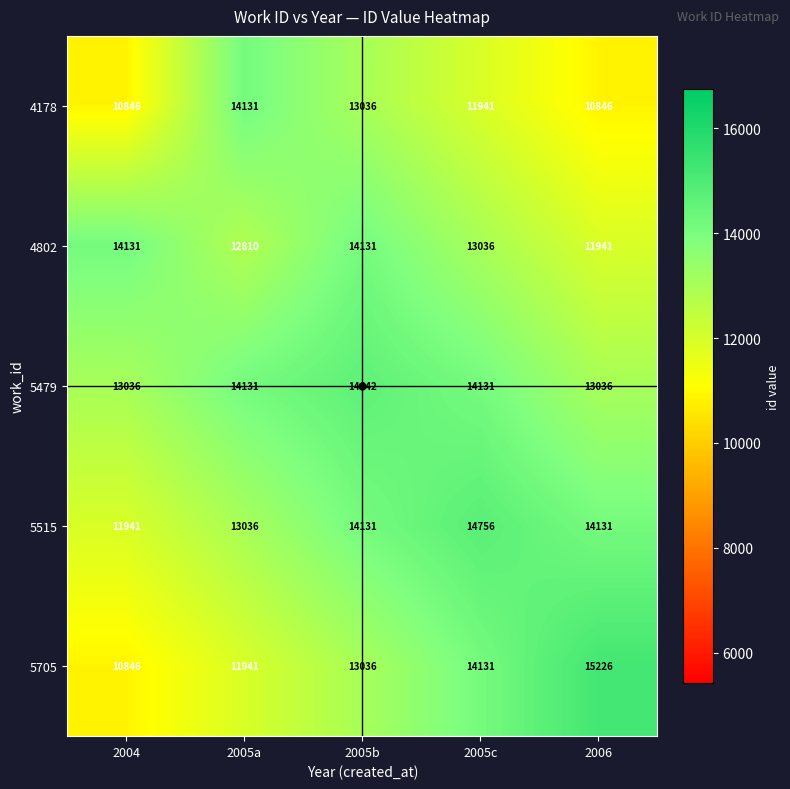

What is the sum of all 5515 values?

67995